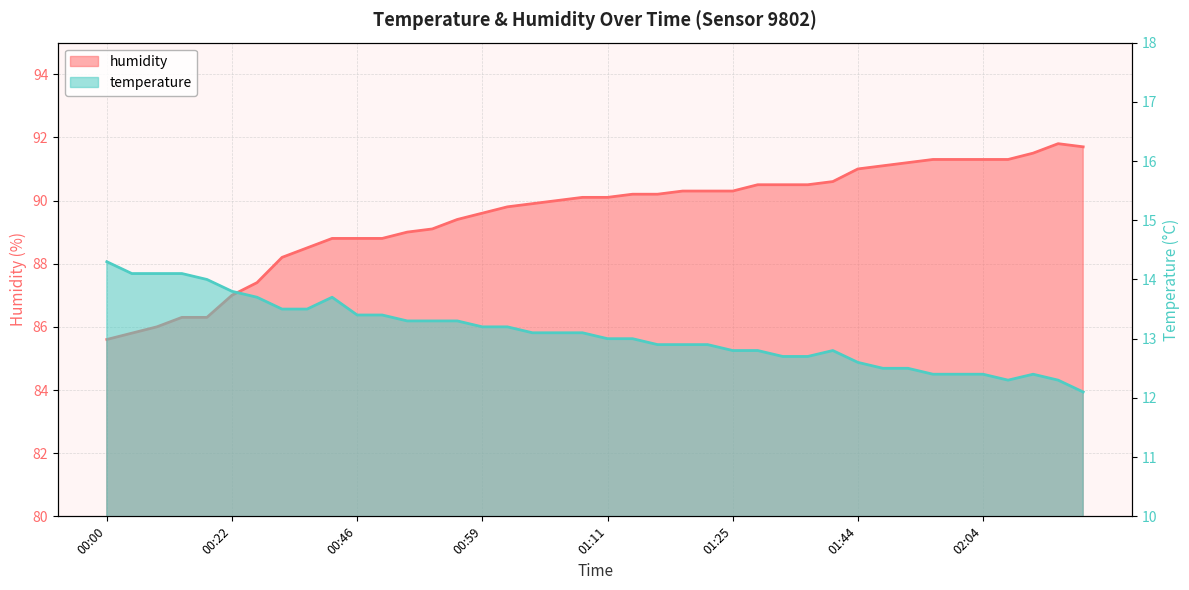

What is the label of the 26th point from the right?

00:56